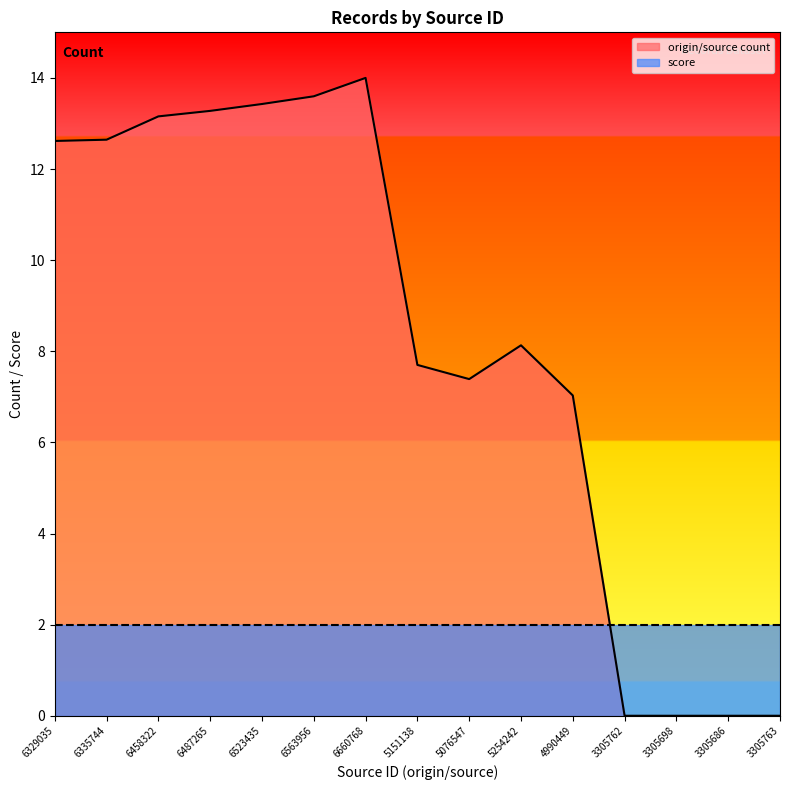

Is it true that the value at 6335744 is 12.6?

True